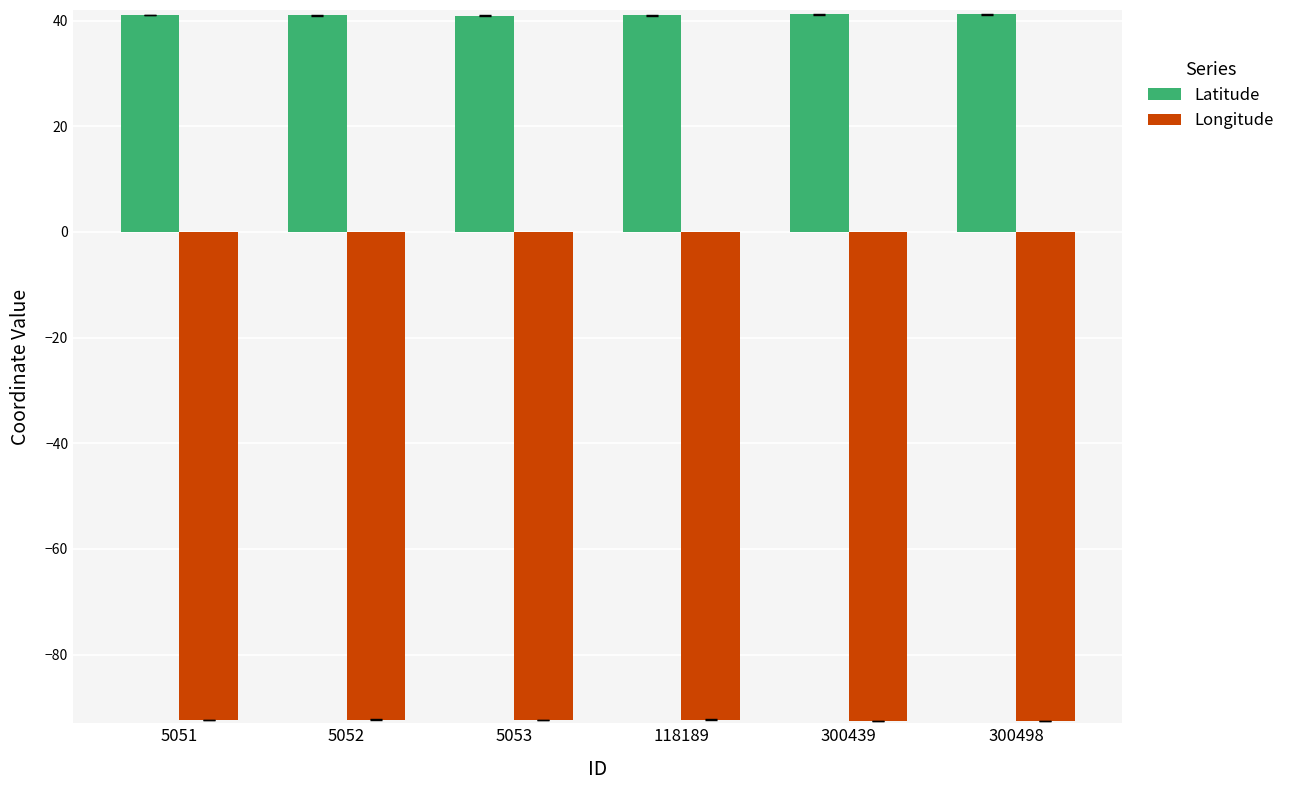

What is the smallest value displayed?

-92.6